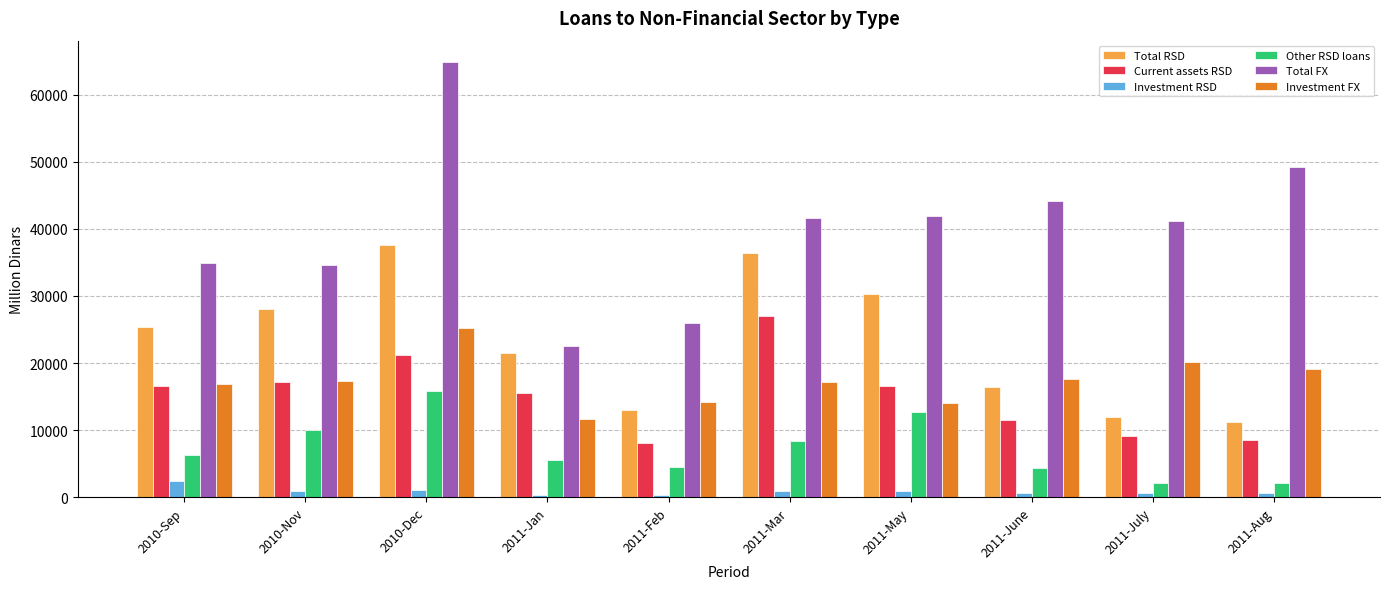

Rank the categories by Total RSD value from highest to lowest.

2010-Dec, 2011-Mar, 2011-May, 2010-Nov, 2010-Sep, 2011-Jan, 2011-June, 2011-Feb, 2011-July, 2011-Aug